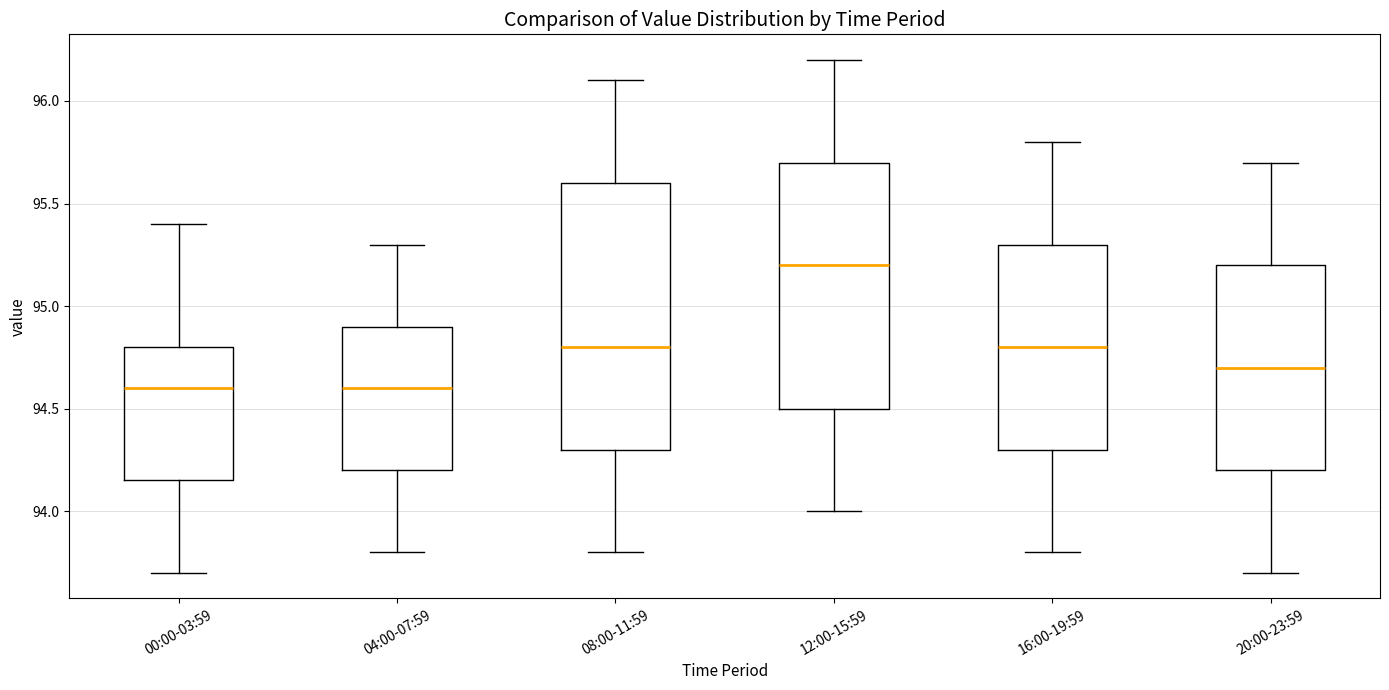

Reading left to right, read every box against the y-axis: the position of its median line, the range the box covers, and the ends of its whiskers. The values are not printed on the chart, so give them approximately, as read against the axis.

00:00-03:59: median 94.60, box 94.15 to 94.80, whiskers 93.70 to 95.40
04:00-07:59: median 94.60, box 94.20 to 94.90, whiskers 93.80 to 95.30
08:00-11:59: median 94.80, box 94.30 to 95.60, whiskers 93.80 to 96.10
12:00-15:59: median 95.20, box 94.50 to 95.70, whiskers 94.00 to 96.20
16:00-19:59: median 94.80, box 94.30 to 95.30, whiskers 93.80 to 95.80
20:00-23:59: median 94.70, box 94.20 to 95.20, whiskers 93.70 to 95.70